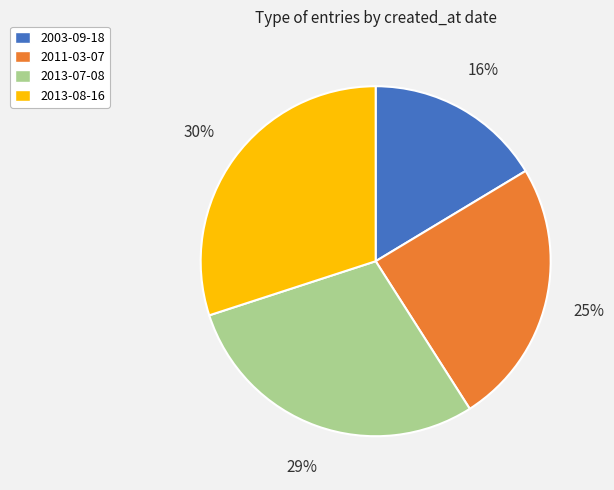

Combined, do 2011-03-07 and 2003-09-18 account for over 50%?

No